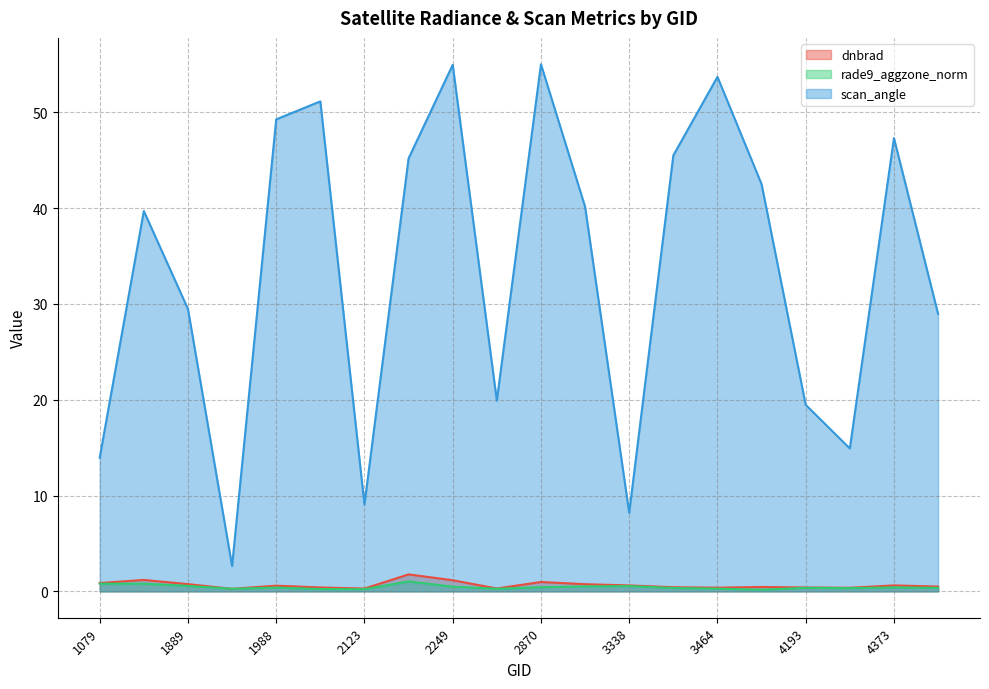

Between 3464 and 1079, which is larger?

1079